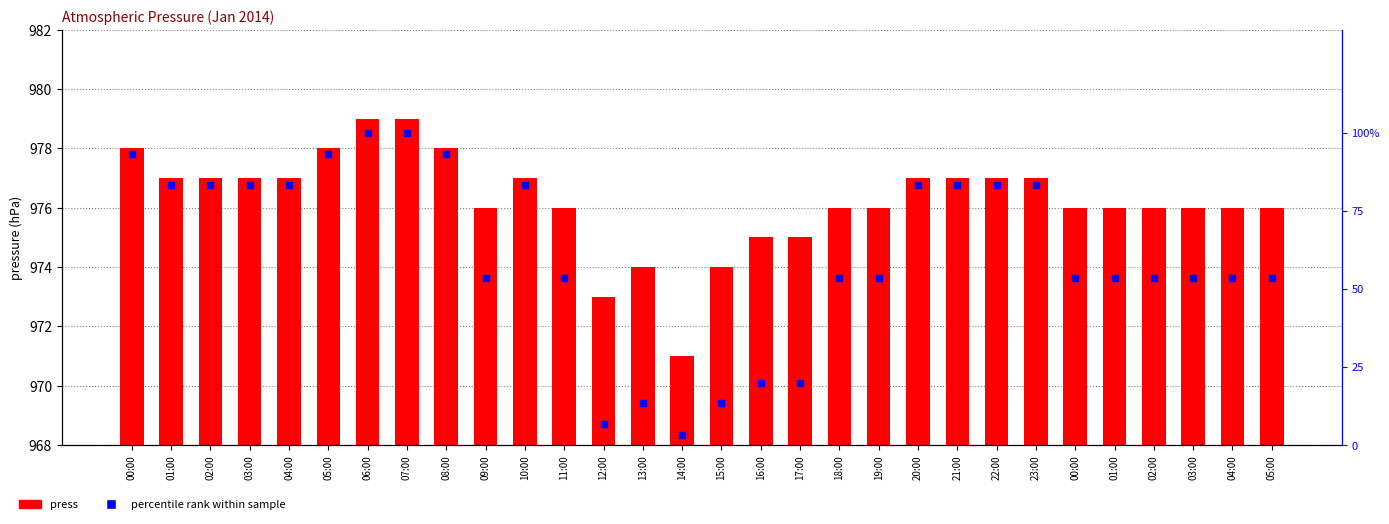

Which series contains the highest Y value?

press